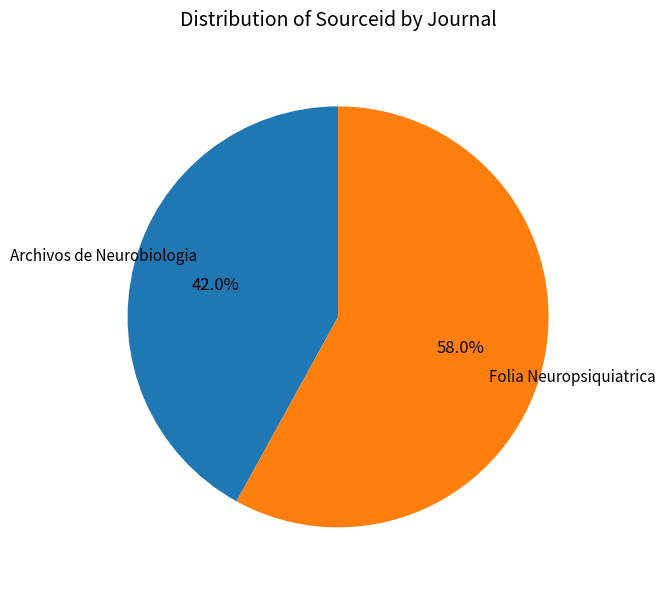

Does any single category account for the majority?

Yes